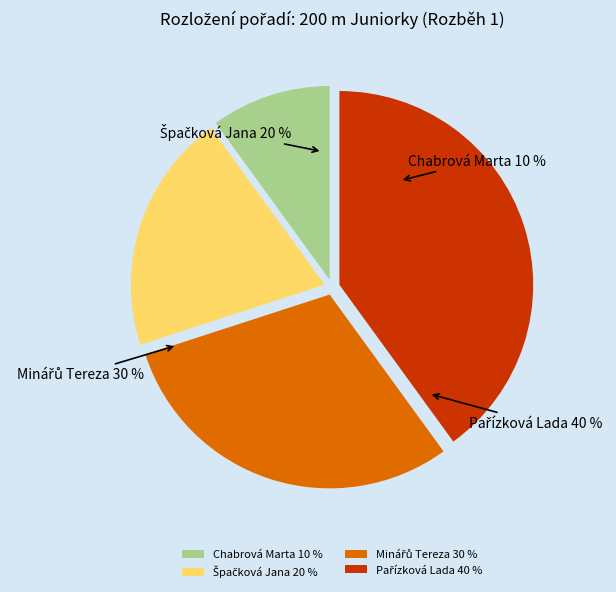

To the nearest percent, what portion does Minářů Tereza represent?

30%